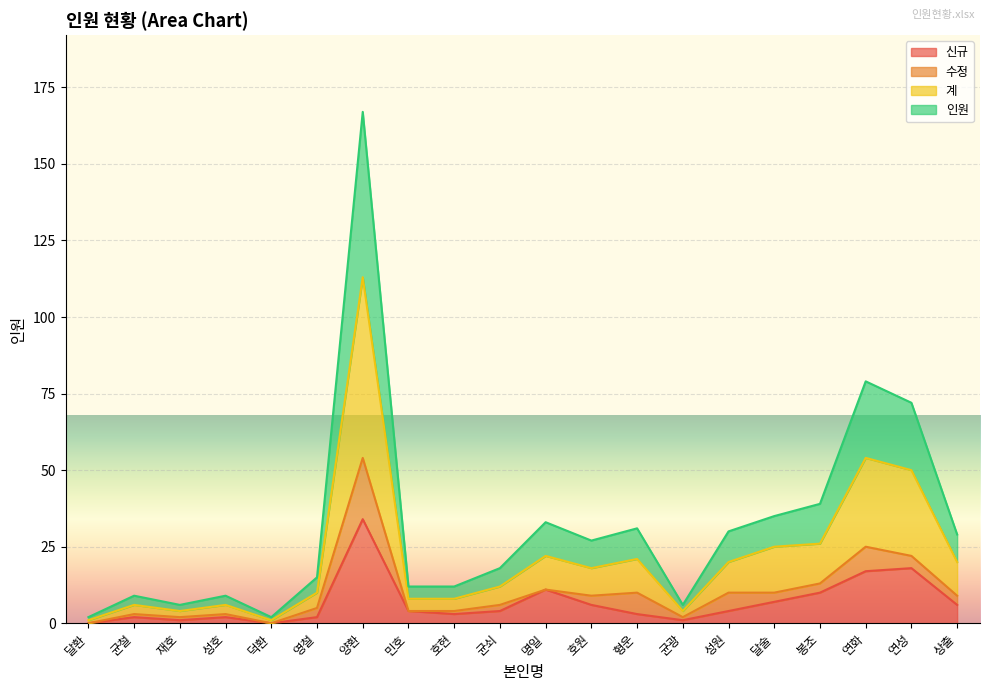

At which category is the sum across all series the highest?

양환